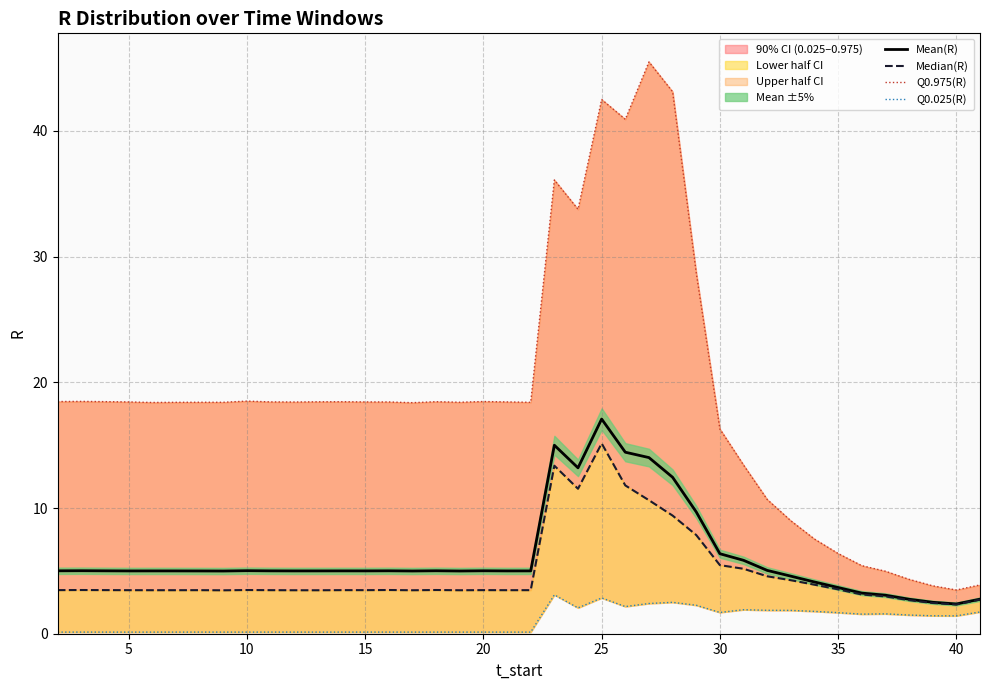

Is it true that Mean(R) equals 3.2 at 15?

False